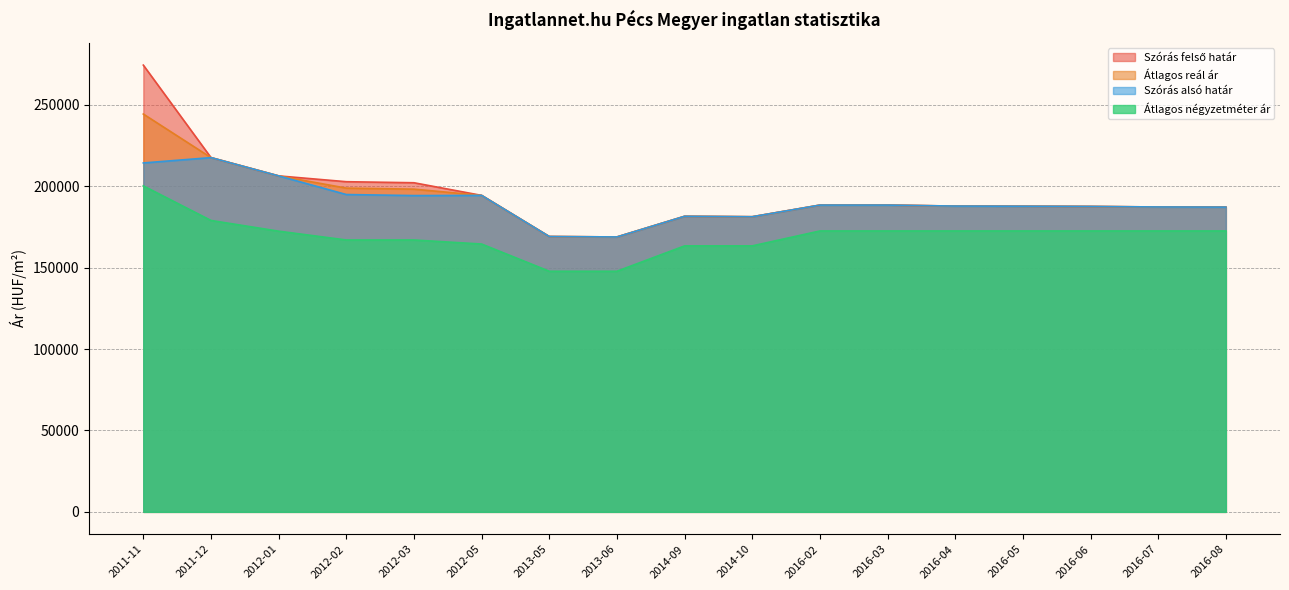

What is the value of the Szórás felső határ point at the 15th from the left?

187546